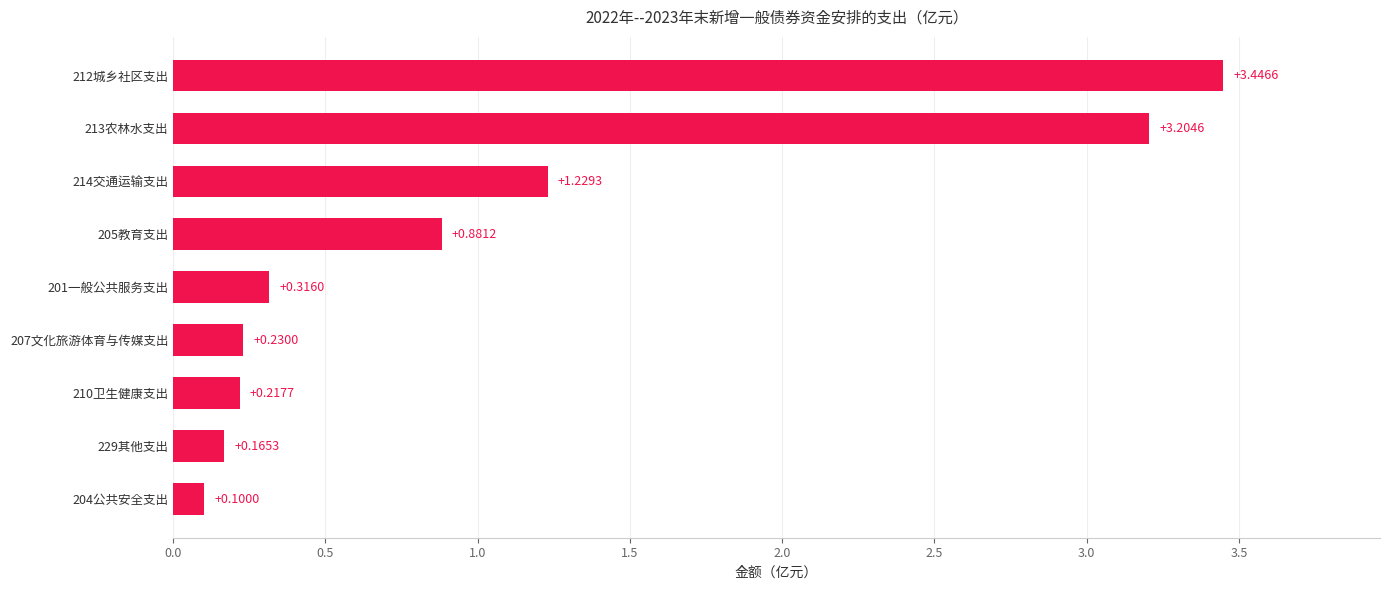

Rank the categories by value from lowest to highest.

204公共安全支出, 229其他支出, 210卫生健康支出, 207文化旅游体育与传媒支出, 201一般公共服务支出, 205教育支出, 214交通运输支出, 213农林水支出, 212城乡社区支出